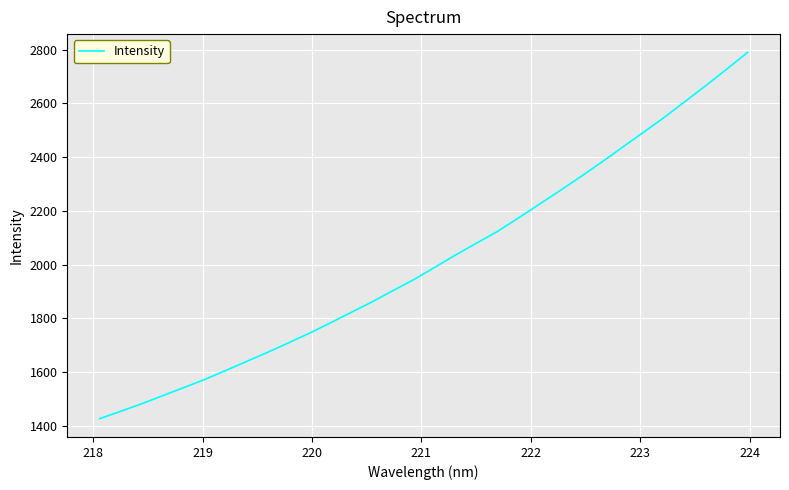

What is the greatest value displayed?

2789.7